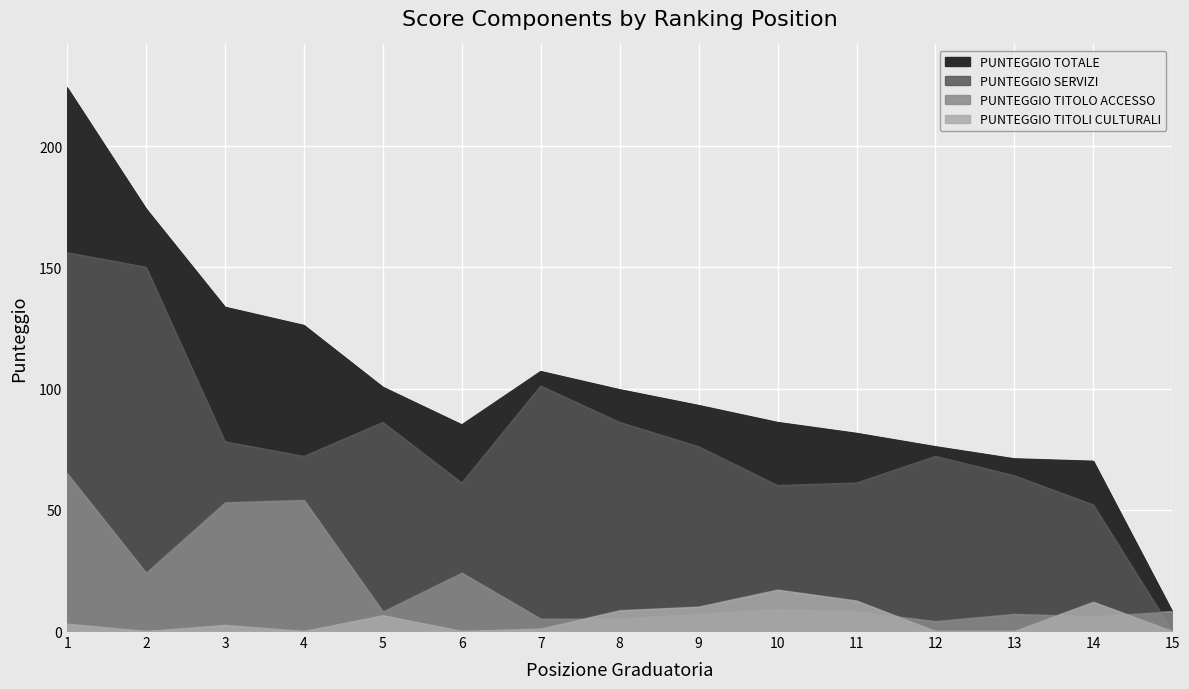

True or false: PUNTEGGIO TOTALE and PUNTEGGIO TITOLI CULTURALI cross at least once.

False